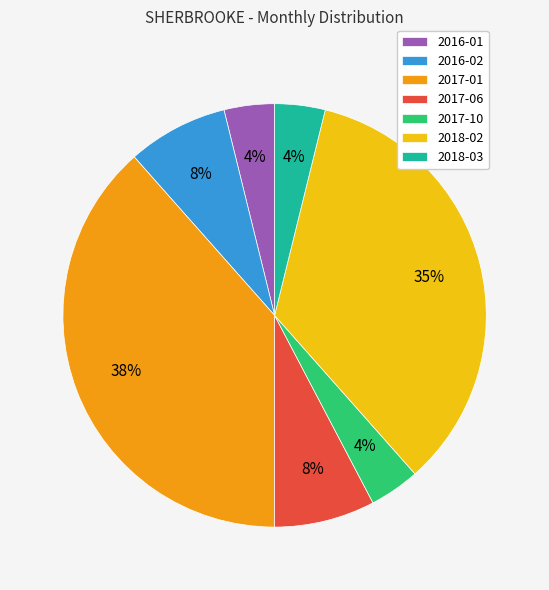

Count the number of slices in the pie.

7